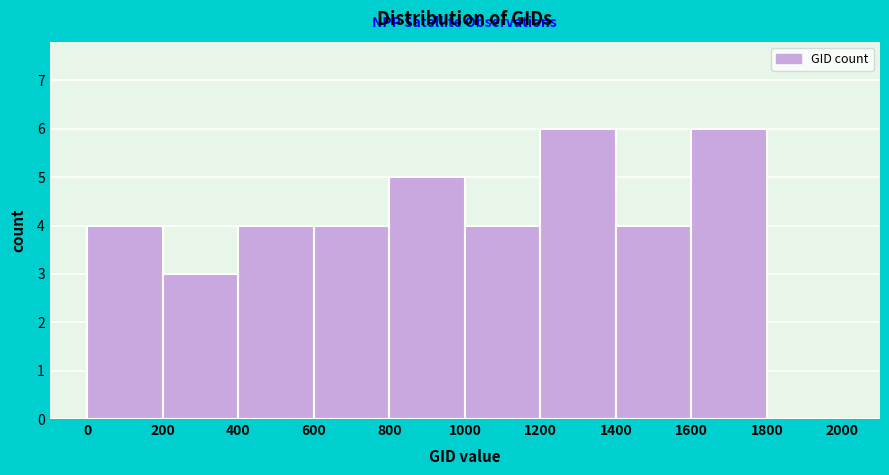

Reading left to right, transcribe this chart: for each bar, give the range it covers on the x-axis and its height. The values are not printed on the chart, so give them approximately, as read against the axis.

0 to 200: 4
200 to 400: 3
400 to 600: 4
600 to 800: 4
800 to 1000: 5
1000 to 1200: 4
1200 to 1400: 6
1400 to 1600: 4
1600 to 1800: 6
1800 to 2000: 0